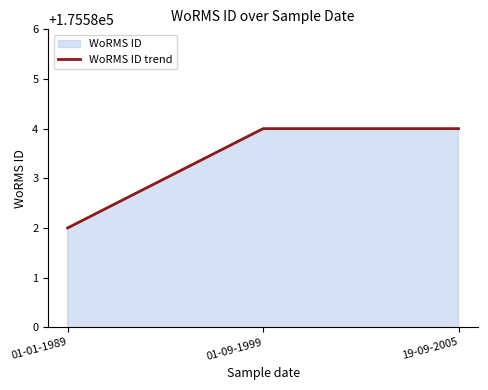

Rank the categories by value from highest to lowest.

01-09-1999, 19-09-2005, 01-01-1989